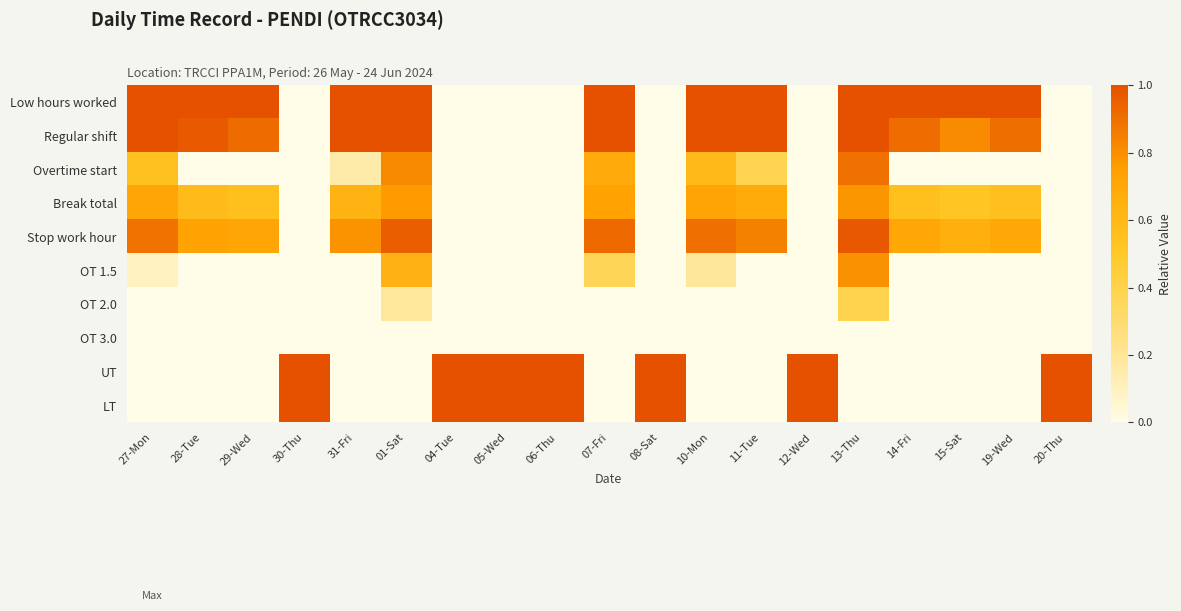

Reading left to right, extract all data points from this chart.

Low hours worked: 27-Mon=1.0	28-Tue=1.0	29-Wed=1.0	30-Thu=0.0	31-Fri=1.0	01-Sat=1.0	04-Tue=0.0	05-Wed=0.0	06-Thu=0.0	07-Fri=1.0	08-Sat=0.0	10-Mon=1.0	11-Tue=1.0	12-Wed=0.0	13-Thu=1.0	14-Fri=1.0	15-Sat=1.0	19-Wed=1.0	20-Thu=0.0
Regular shift: 27-Mon=1.0	28-Tue=1.0	29-Wed=0.9	30-Thu=0.0	31-Fri=1.0	01-Sat=1.0	04-Tue=0.0	05-Wed=0.0	06-Thu=0.0	07-Fri=1.0	08-Sat=0.0	10-Mon=1.0	11-Tue=1.0	12-Wed=0.0	13-Thu=1.0	14-Fri=0.9	15-Sat=0.8	19-Wed=0.9	20-Thu=0.0
Overtime start: 27-Mon=0.5	28-Tue=0.0	29-Wed=0.0	30-Thu=0.0	31-Fri=0.2	01-Sat=0.8	04-Tue=0.0	05-Wed=0.0	06-Thu=0.0	07-Fri=0.7	08-Sat=0.0	10-Mon=0.6	11-Tue=0.4	12-Wed=0.0	13-Thu=0.9	14-Fri=0.0	15-Sat=0.0	19-Wed=0.0	20-Thu=0.0
Break total: 27-Mon=0.7	28-Tue=0.6	29-Wed=0.6	30-Thu=0.0	31-Fri=0.6	01-Sat=0.8	04-Tue=0.0	05-Wed=0.0	06-Thu=0.0	07-Fri=0.7	08-Sat=0.0	10-Mon=0.7	11-Tue=0.7	12-Wed=0.0	13-Thu=0.8	14-Fri=0.6	15-Sat=0.5	19-Wed=0.6	20-Thu=0.0
Stop work hour: 27-Mon=0.9	28-Tue=0.7	29-Wed=0.7	30-Thu=0.0	31-Fri=0.8	01-Sat=1.0	04-Tue=0.0	05-Wed=0.0	06-Thu=0.0	07-Fri=0.9	08-Sat=0.0	10-Mon=0.9	11-Tue=0.8	12-Wed=0.0	13-Thu=1.0	14-Fri=0.7	15-Sat=0.7	19-Wed=0.7	20-Thu=0.0
OT 1.5: 27-Mon=0.1	28-Tue=0.0	29-Wed=0.0	30-Thu=0.0	31-Fri=0.0	01-Sat=0.6	04-Tue=0.0	05-Wed=0.0	06-Thu=0.0	07-Fri=0.4	08-Sat=0.0	10-Mon=0.2	11-Tue=0.0	12-Wed=0.0	13-Thu=0.8	14-Fri=0.0	15-Sat=0.0	19-Wed=0.0	20-Thu=0.0
OT 2.0: 27-Mon=0.0	28-Tue=0.0	29-Wed=0.0	30-Thu=0.0	31-Fri=0.0	01-Sat=0.2	04-Tue=0.0	05-Wed=0.0	06-Thu=0.0	07-Fri=0.0	08-Sat=0.0	10-Mon=0.0	11-Tue=0.0	12-Wed=0.0	13-Thu=0.4	14-Fri=0.0	15-Sat=0.0	19-Wed=0.0	20-Thu=0.0
OT 3.0: 27-Mon=0.0	28-Tue=0.0	29-Wed=0.0	30-Thu=0.0	31-Fri=0.0	01-Sat=0.0	04-Tue=0.0	05-Wed=0.0	06-Thu=0.0	07-Fri=0.0	08-Sat=0.0	10-Mon=0.0	11-Tue=0.0	12-Wed=0.0	13-Thu=0.0	14-Fri=0.0	15-Sat=0.0	19-Wed=0.0	20-Thu=0.0
UT: 27-Mon=0.0	28-Tue=0.0	29-Wed=0.0	30-Thu=1.0	31-Fri=0.0	01-Sat=0.0	04-Tue=1.0	05-Wed=1.0	06-Thu=1.0	07-Fri=0.0	08-Sat=1.0	10-Mon=0.0	11-Tue=0.0	12-Wed=1.0	13-Thu=0.0	14-Fri=0.0	15-Sat=0.0	19-Wed=0.0	20-Thu=1.0
LT: 27-Mon=0.0	28-Tue=0.0	29-Wed=0.0	30-Thu=1.0	31-Fri=0.0	01-Sat=0.0	04-Tue=1.0	05-Wed=1.0	06-Thu=1.0	07-Fri=0.0	08-Sat=1.0	10-Mon=0.0	11-Tue=0.0	12-Wed=1.0	13-Thu=0.0	14-Fri=0.0	15-Sat=0.0	19-Wed=0.0	20-Thu=1.0